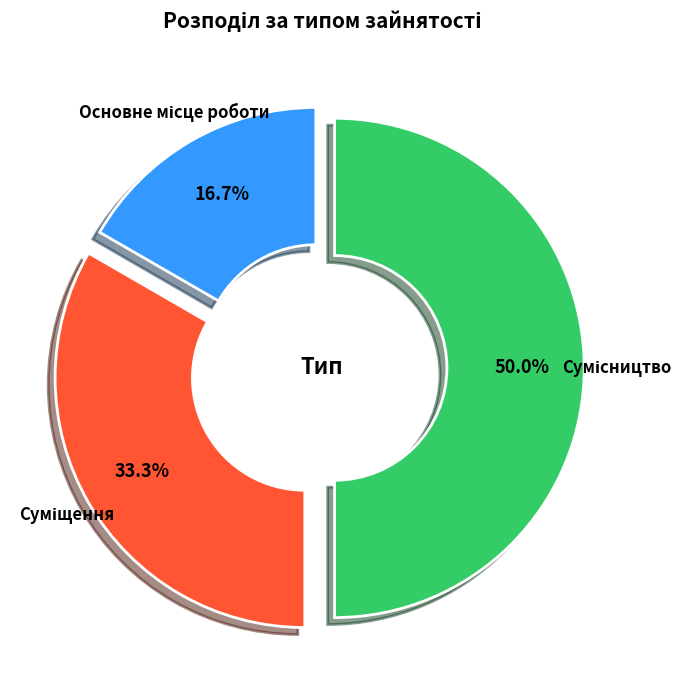

To the nearest percent, what is the average slice percentage?

33%